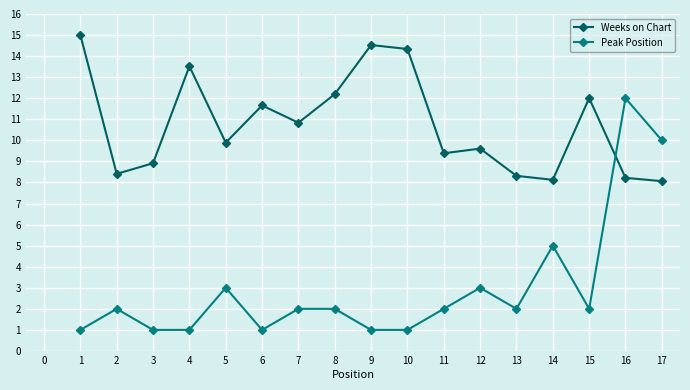

What is the value of the Peak Position point at the 2nd from the left?

2.0